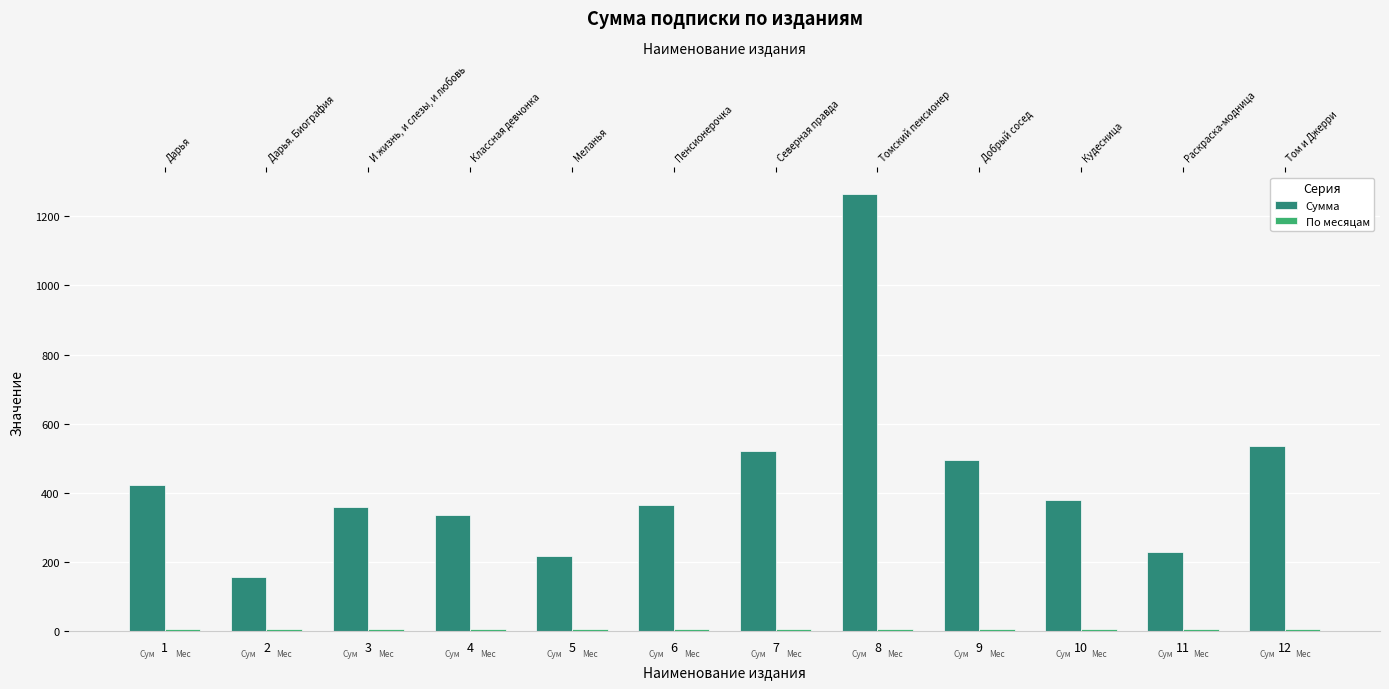

Between 1 and 6, which is larger?

1